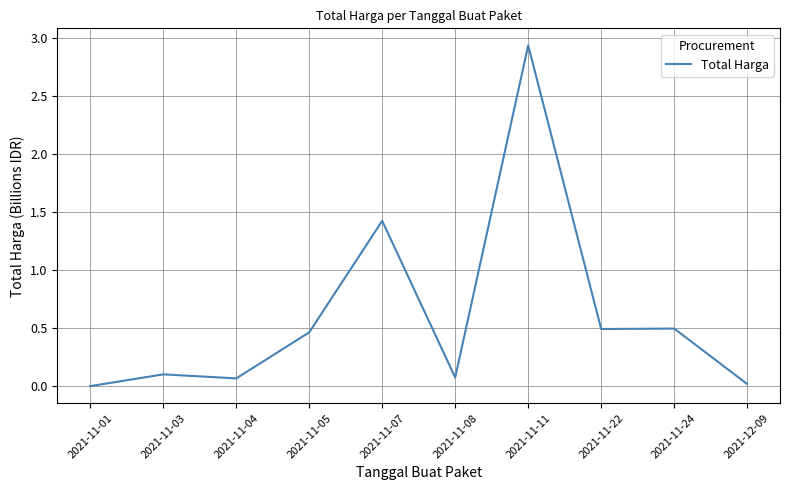

What is the ratio of the value at 2021-11-24 to the value at 2021-11-07?

0.3